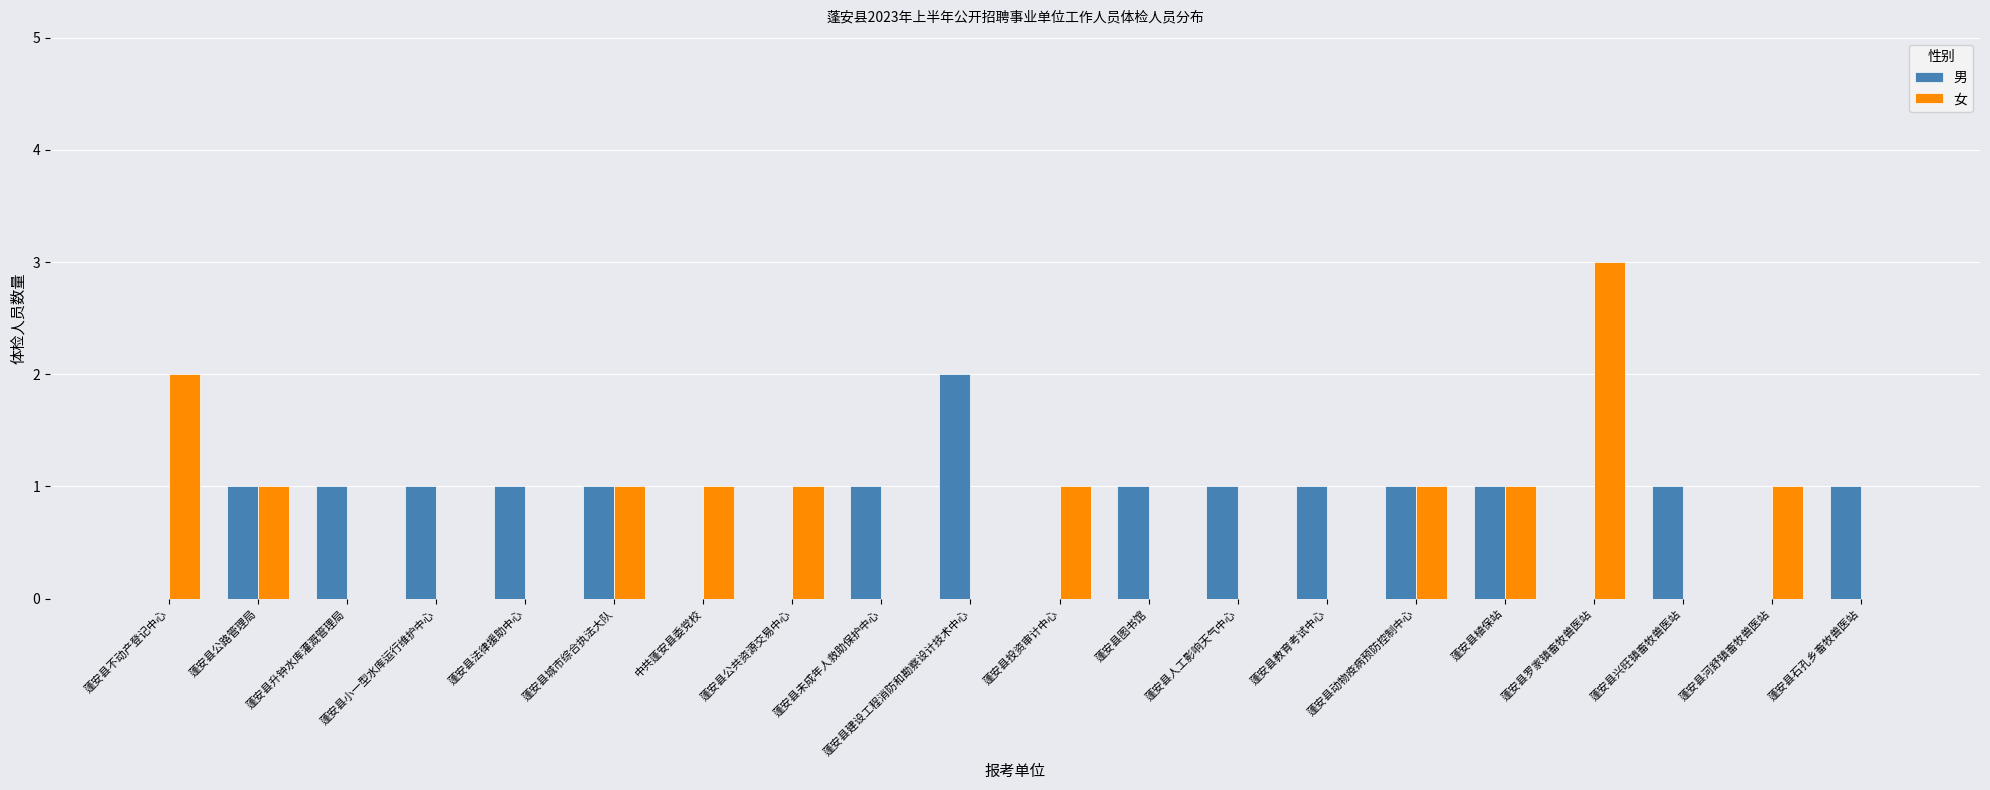

At which category is the sum across all series the highest?

蓬安县罗家镇畜牧兽医站